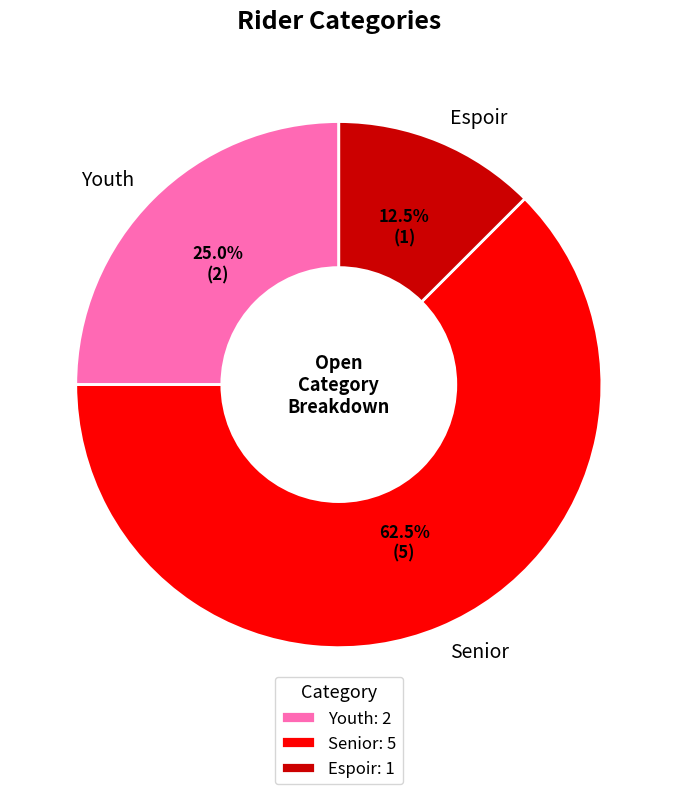

Rank the categories by value from lowest to highest.

Espoir, Youth, Senior